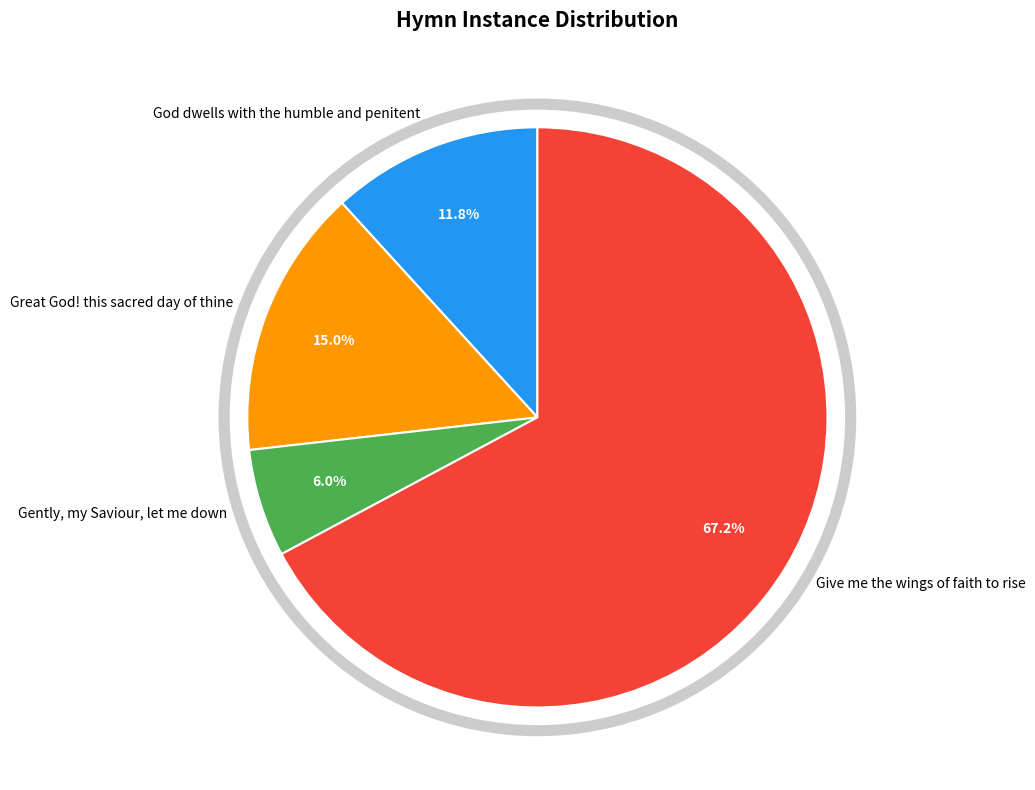

Approximately how many times larger is the value at Give me the wings of faith to rise compared to Gently, my Saviour, let me down?

11.2